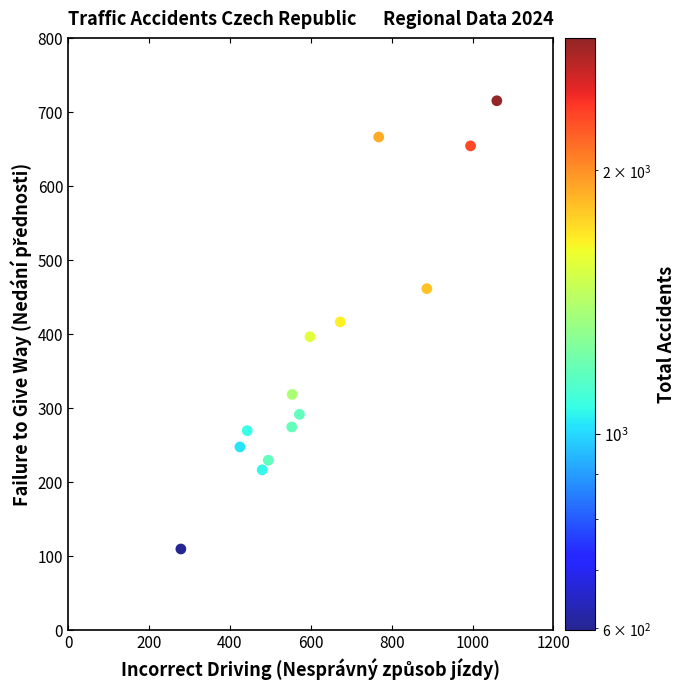

What is the range of Y values (max minus min)?

606